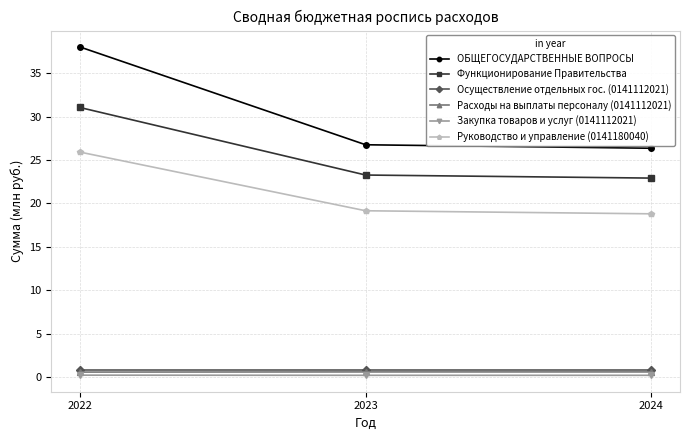

What is the sum of all Функционирование Правительства values?

77.2